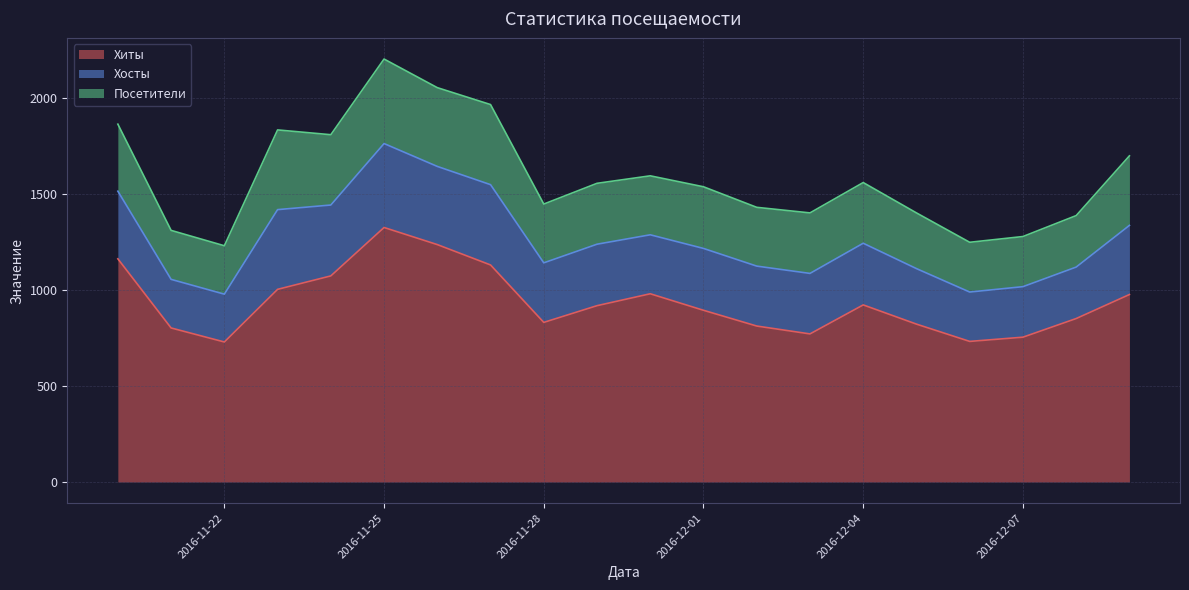

What are all the series names shown in the legend?

Хиты, Хосты, Посетители